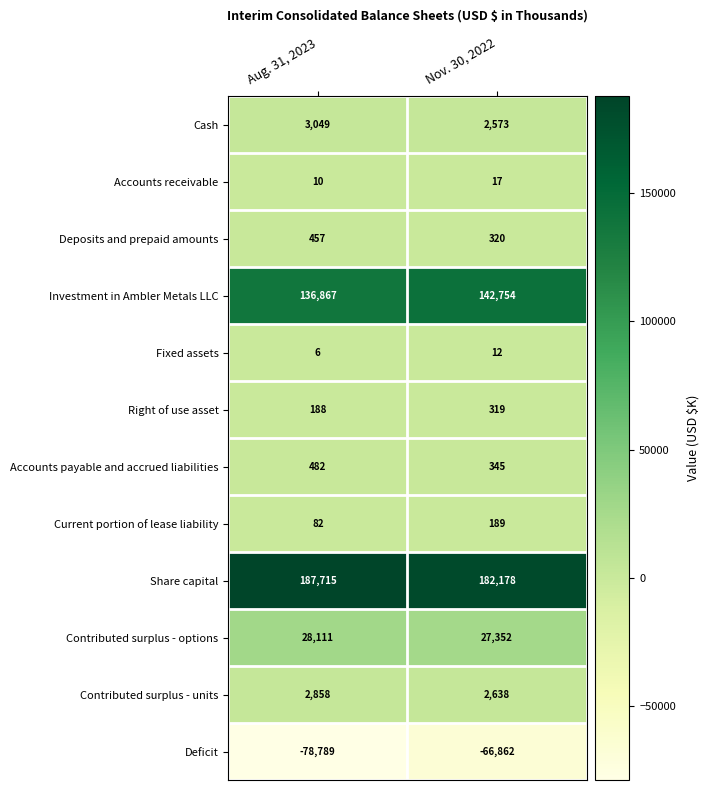

Reading left to right, list all the values displayed in this chart.

Cash: 3049	2573
Accounts receivable: 10	17
Deposits and prepaid amounts: 457	320
Investment in Ambler Metals LLC: 136867	142754
Fixed assets: 6	12
Right of use asset: 188	319
Accounts payable and accrued liabilities: 482	345
Current portion of lease liability: 82	189
Share capital: 187715	182178
Contributed surplus - options: 28111	27352
Contributed surplus - units: 2858	2638
Deficit: -78789	-66862